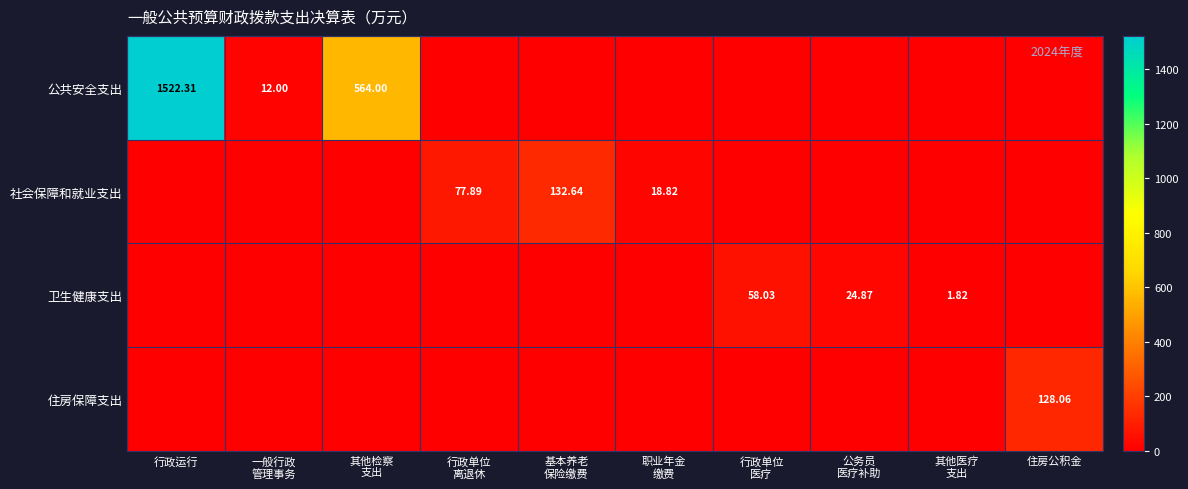

Which series changed the most between 其他检察 支出 and 行政单位 离退休?

公共安全支出